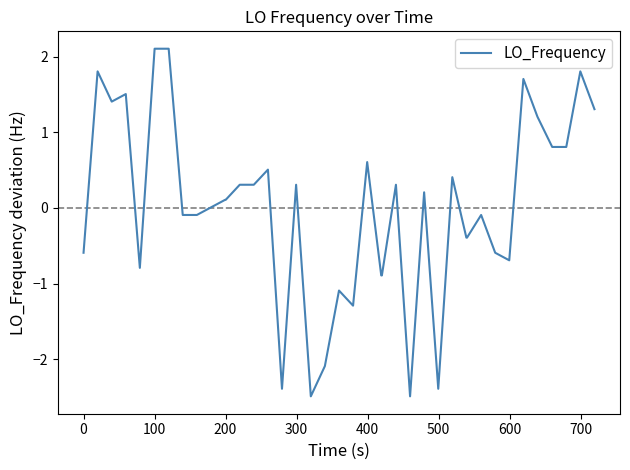

Count the number of data series in this chart.

1